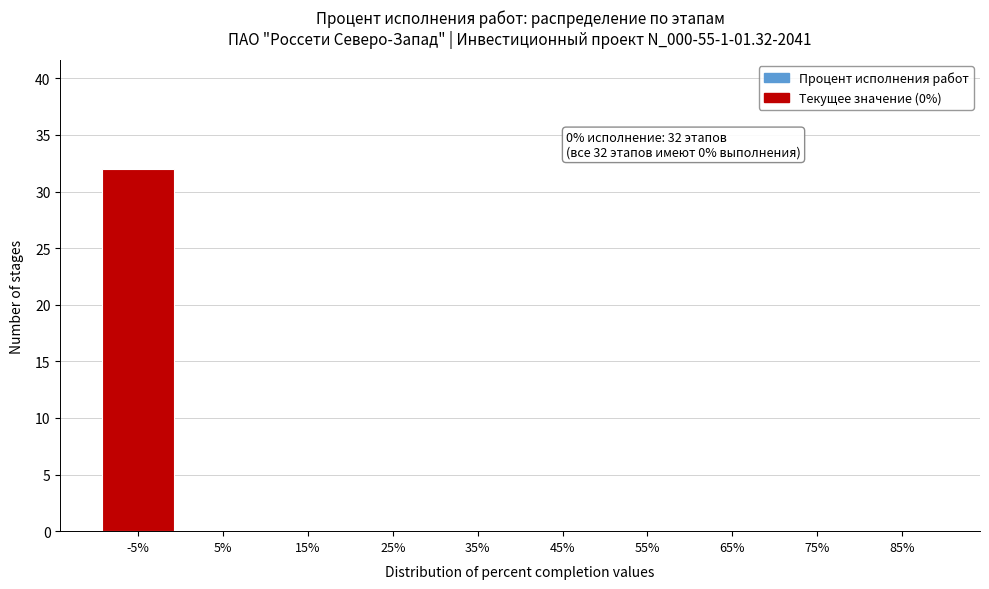

Reading right to left, list all the values displayed in this chart.

85%=0	75%=0	65%=0	55%=0	45%=0	35%=0	25%=0	15%=0	5%=0	-5%=32